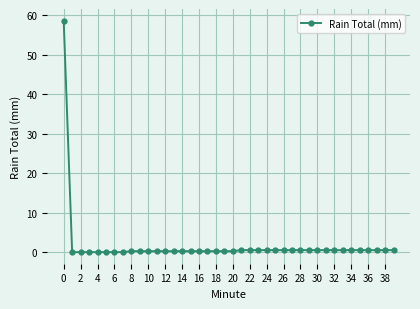

What is the difference between the maximum and minimum values?

58.7